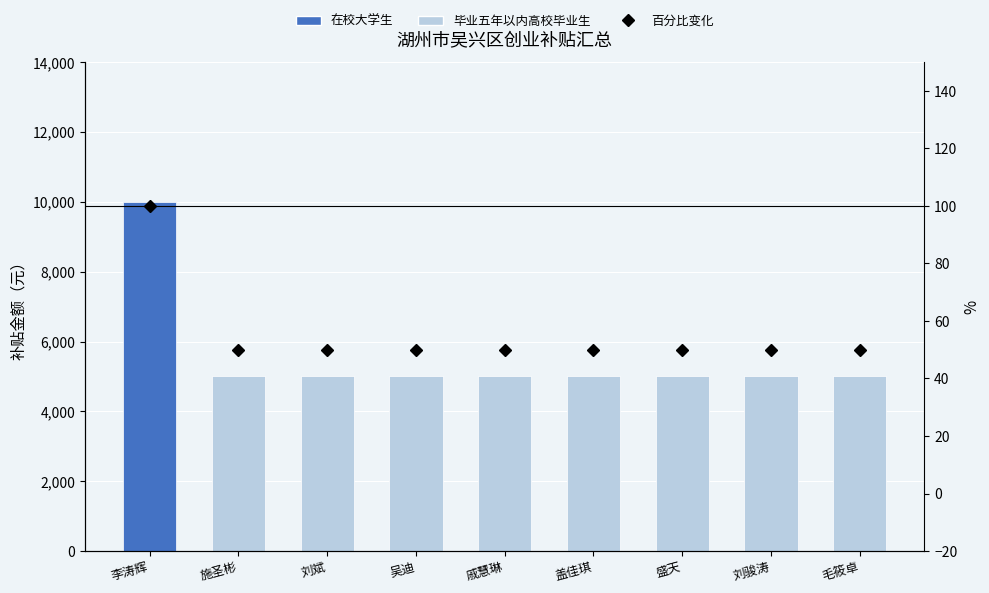

Are the bars grouped side by side (vs. stacked)?

No